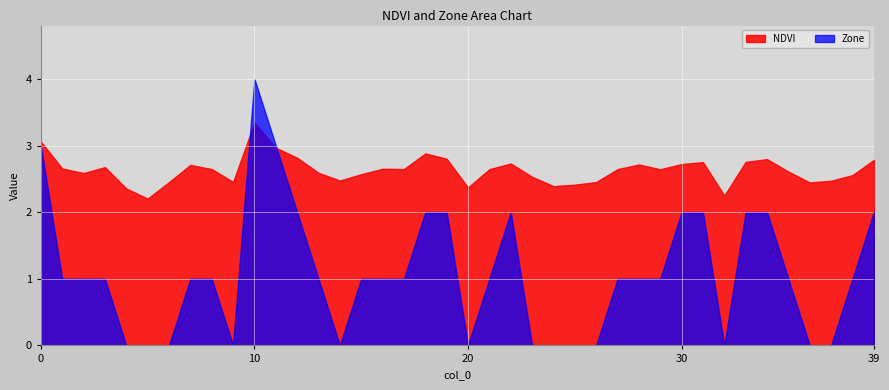

How many values in the Zone series exceed 1?

12